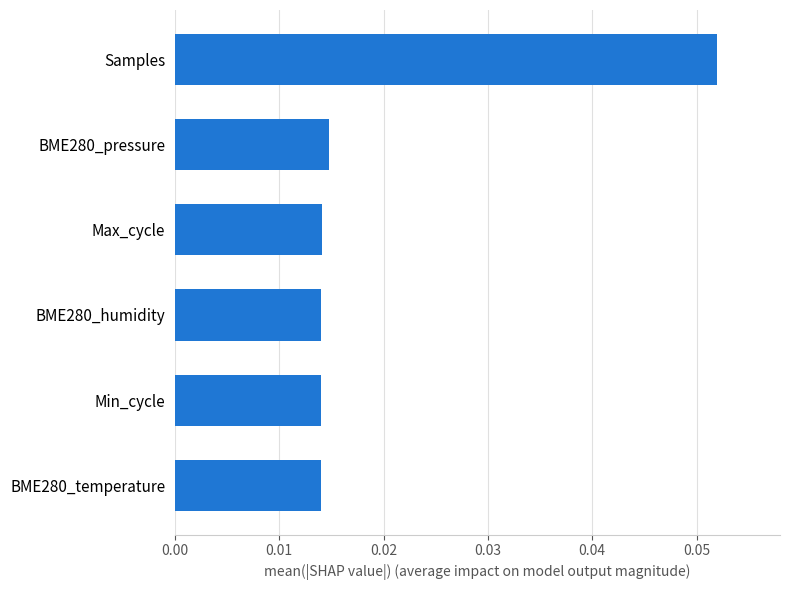

True or false: the data shows 0.0 at Samples.

False